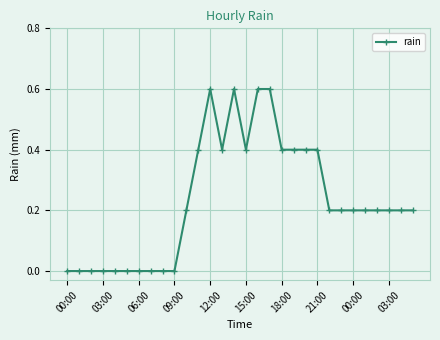

True or false: there are more than 0 points higher than both neighbors.

True